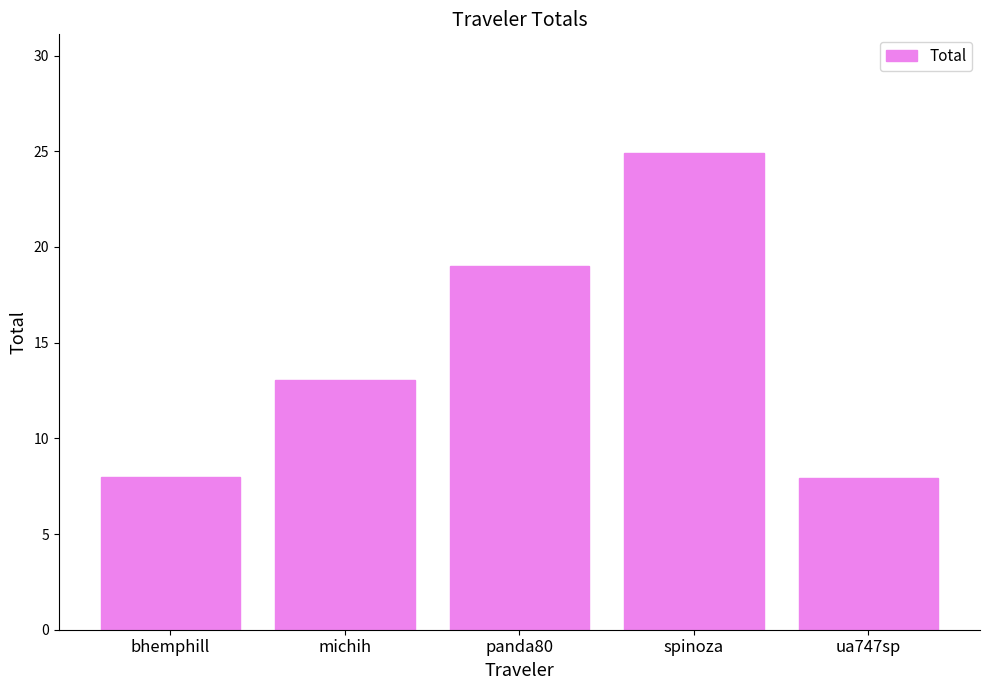

What is the change in value from panda80 to ua747sp?

-11.1